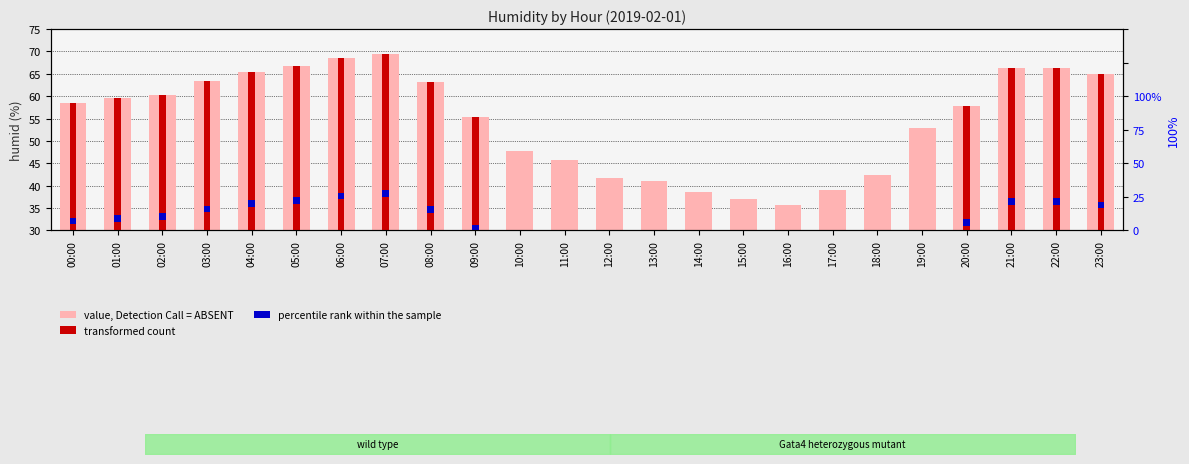

What is the ratio of the value at 08:00 to the value at 23:00?

1.0